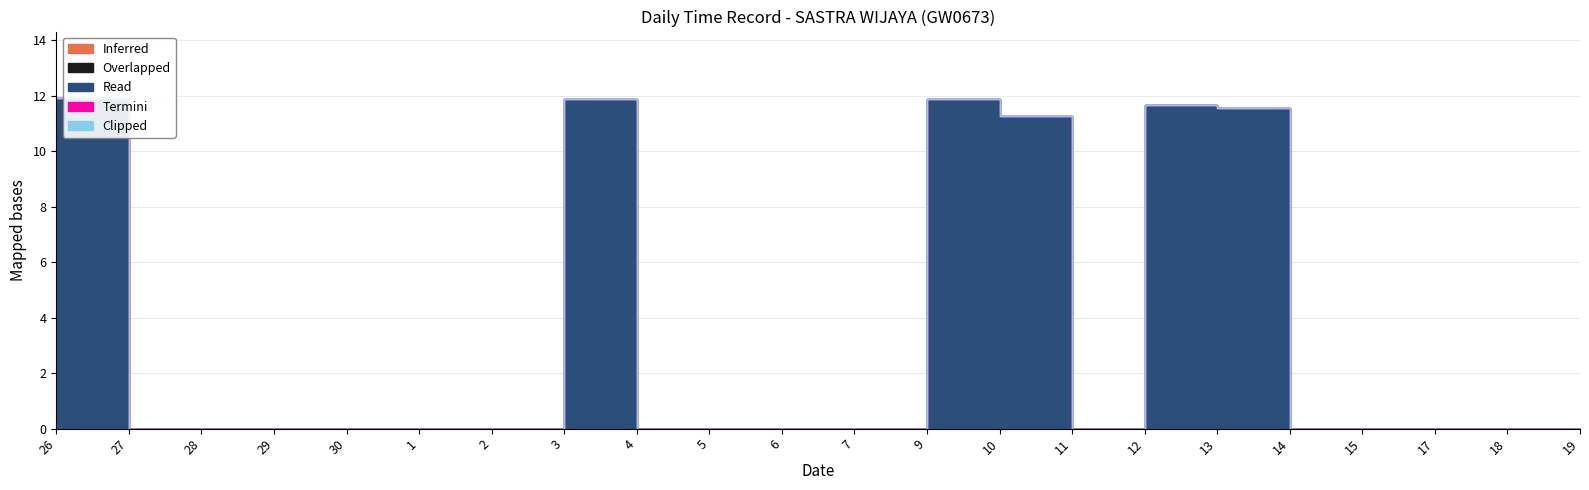

True or false: Termini and Overlapped intersect in this chart.

False